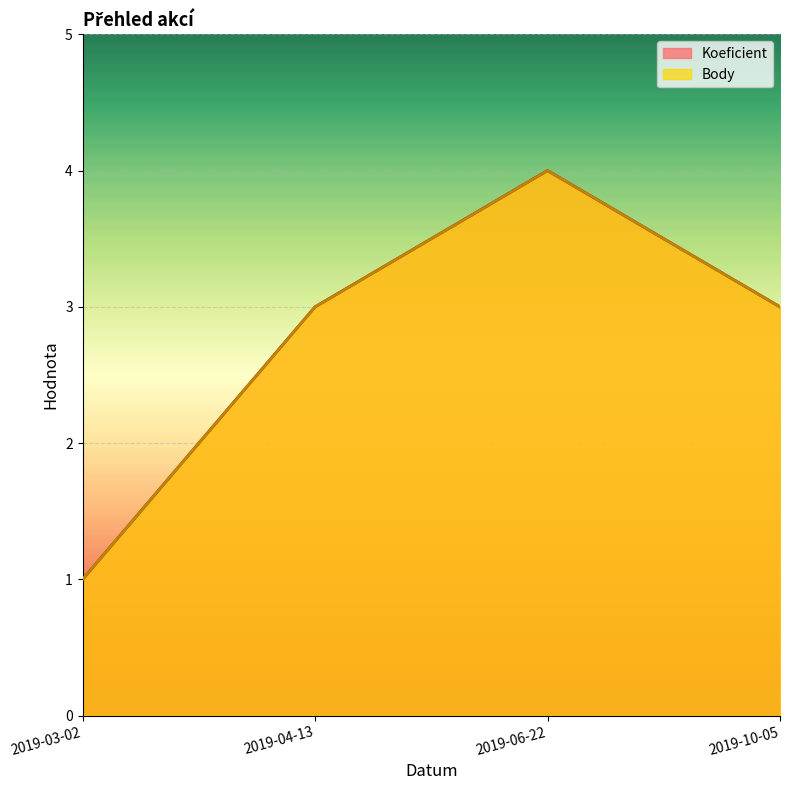

Which series has the largest total across all categories?

Koeficient